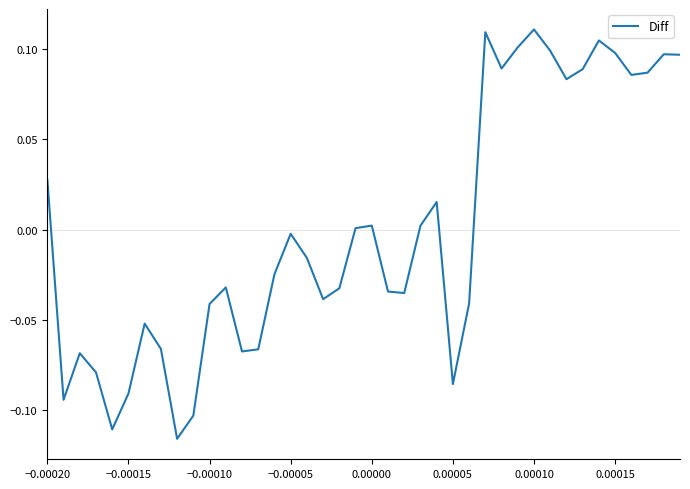

Does the chart display data point markers on the line(s)?

No